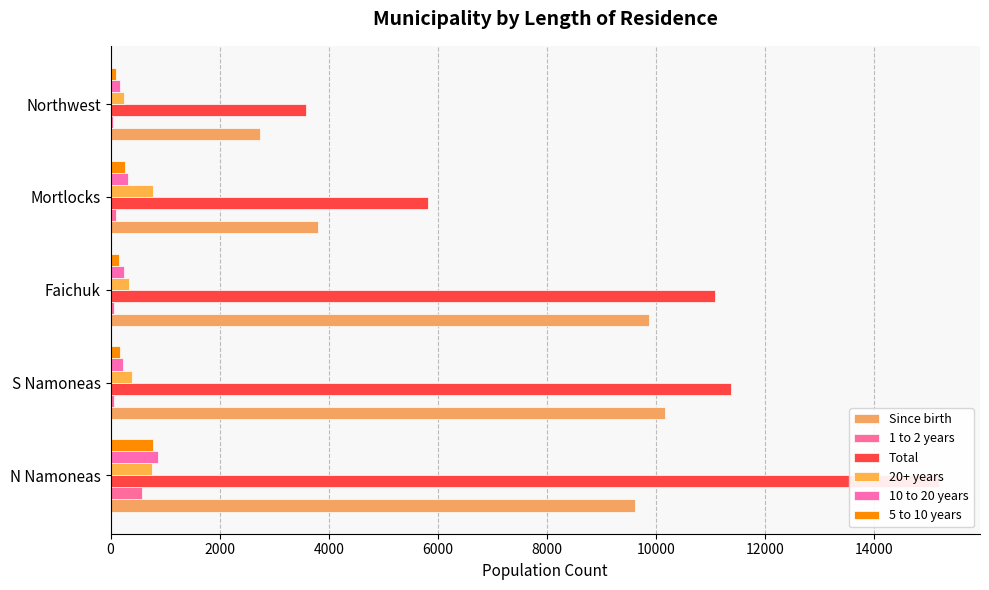

What is the sum of all Since birth values?

36183